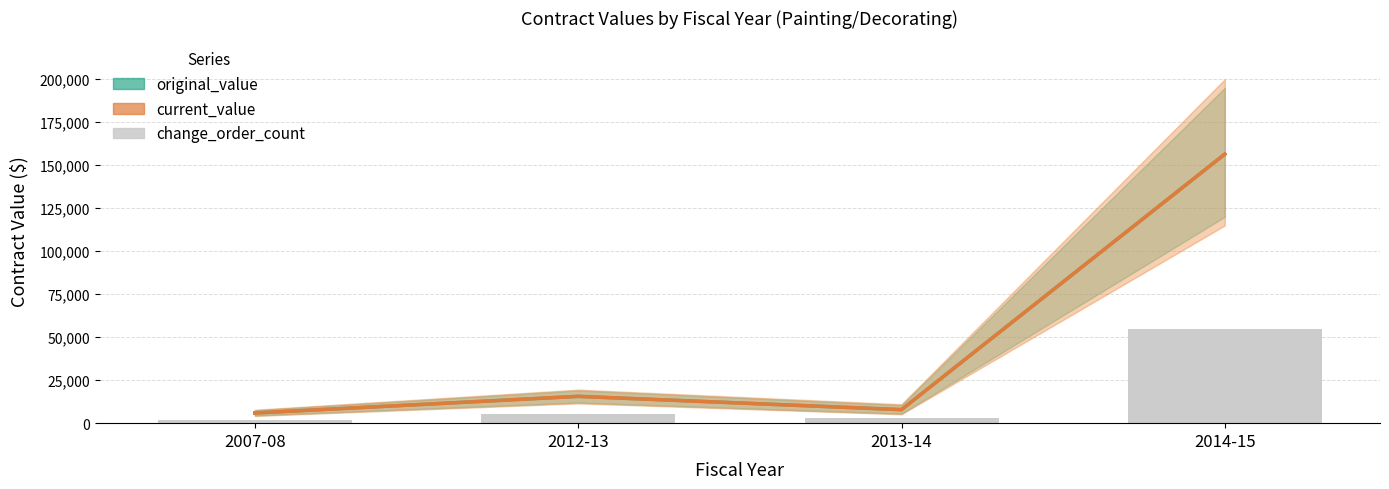

Reading right to left, extract all data points from this chart.

original_value: 156486.7	7860.0	15591.7	5900.0
current_value: 156486.7	7860.0	15591.7	5900.0
change_order_count: 54770.3	2751.0	5457.1	2065.0